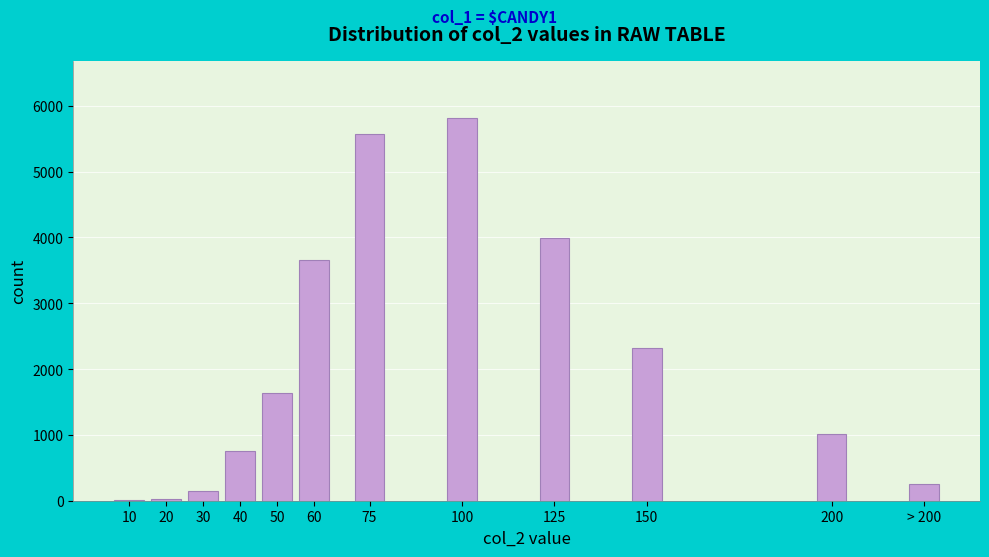

What is the greatest value displayed?

5812